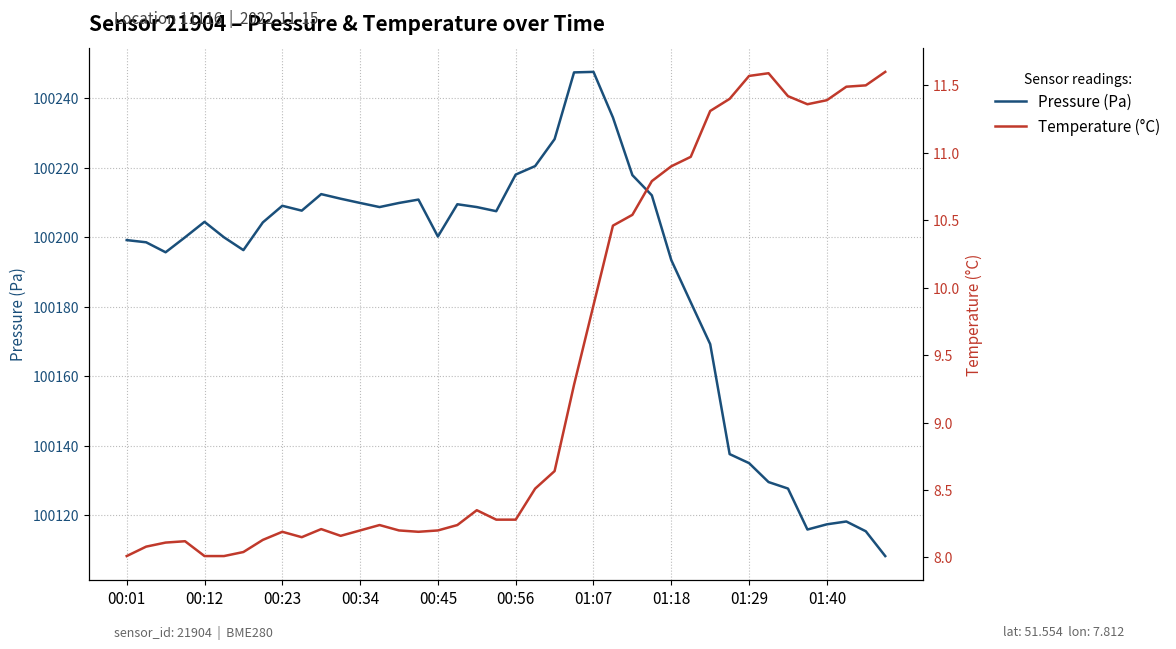

How many interior local peaks does the Temperature (°C) series have?

6